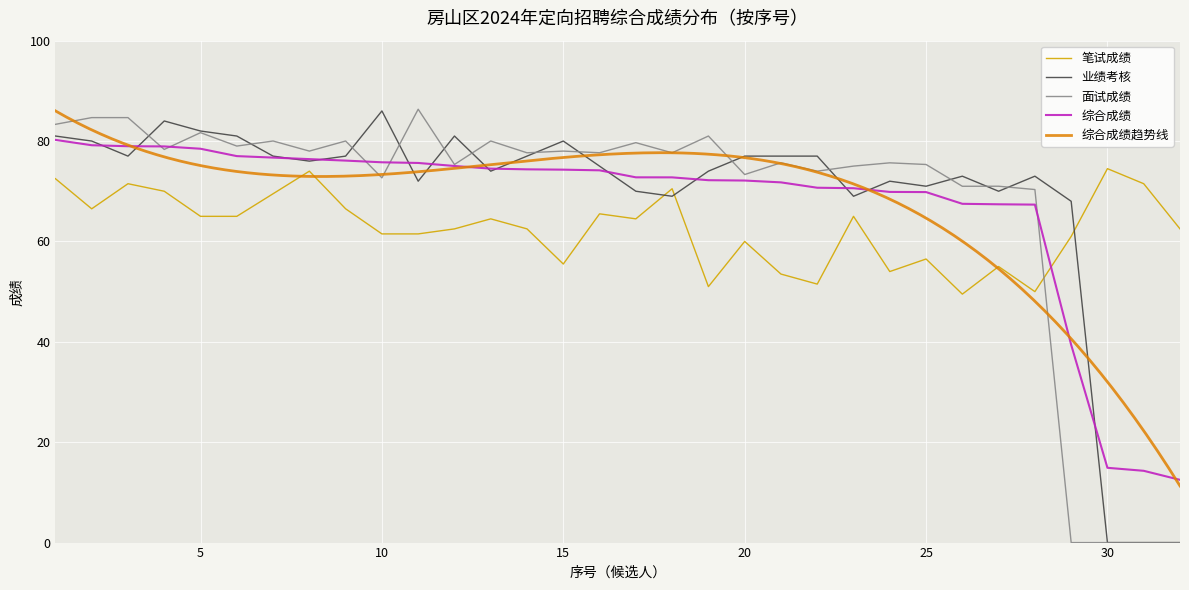

Is it true that 笔试成绩 equals 55.5 at 15?

True